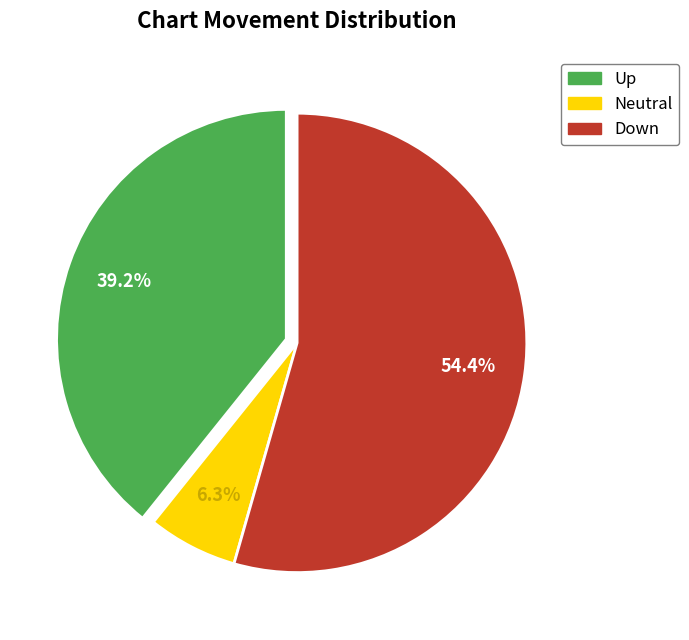

Is there a majority slice in this chart?

Yes